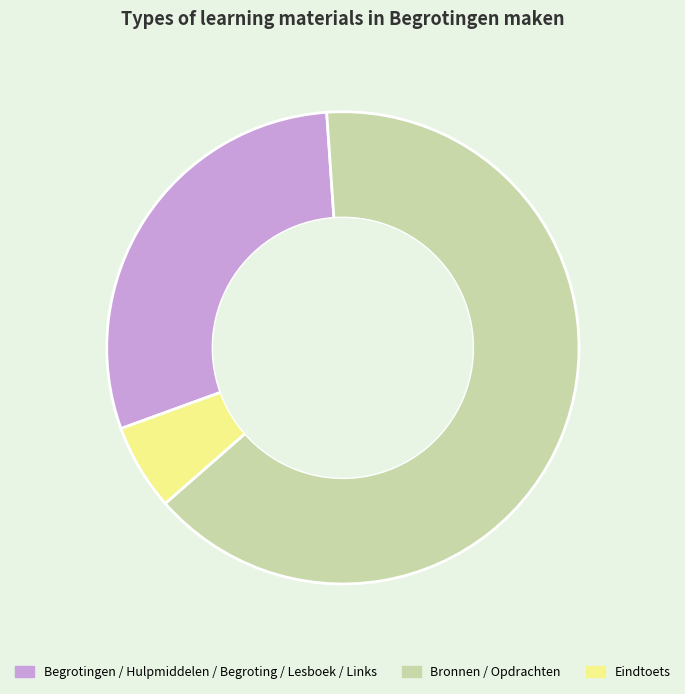

Does any single category account for the majority?

Yes